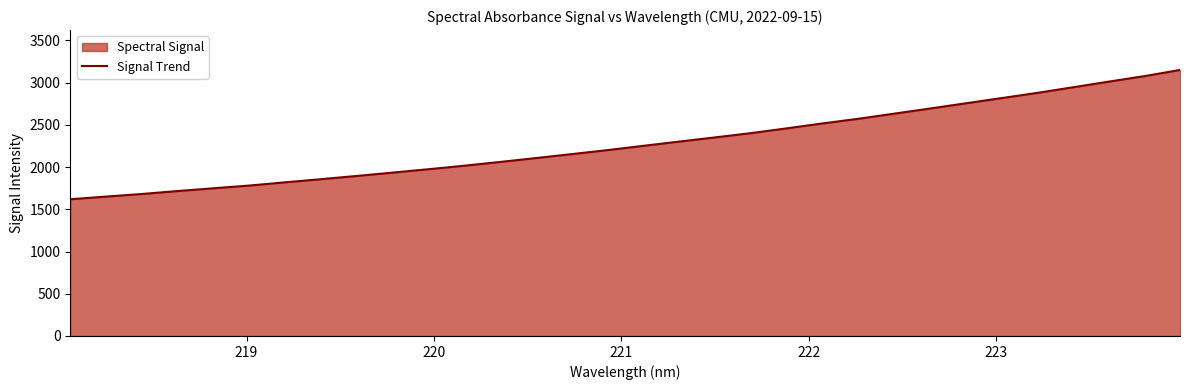

How many data points are less than 2251?

16